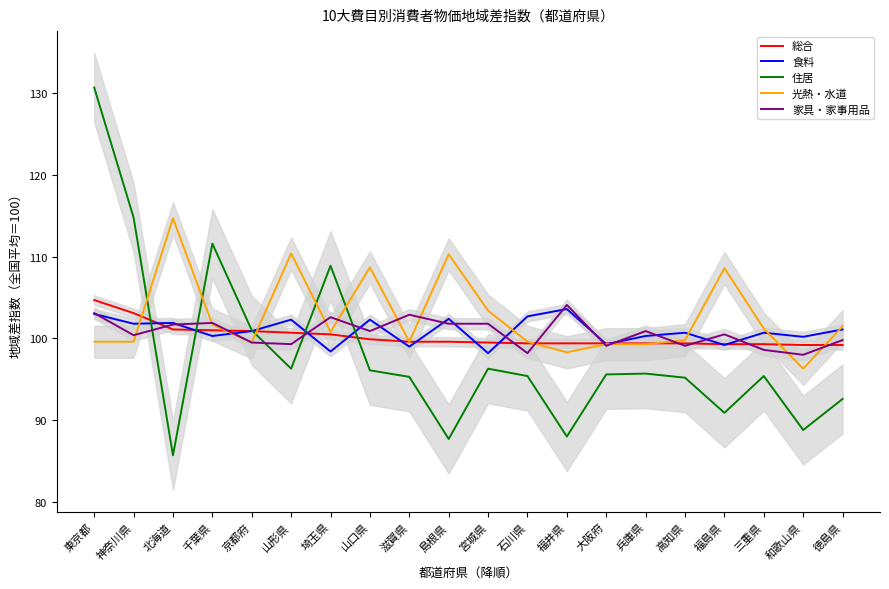

How many data points in 光熱・水道 are above 100?

10